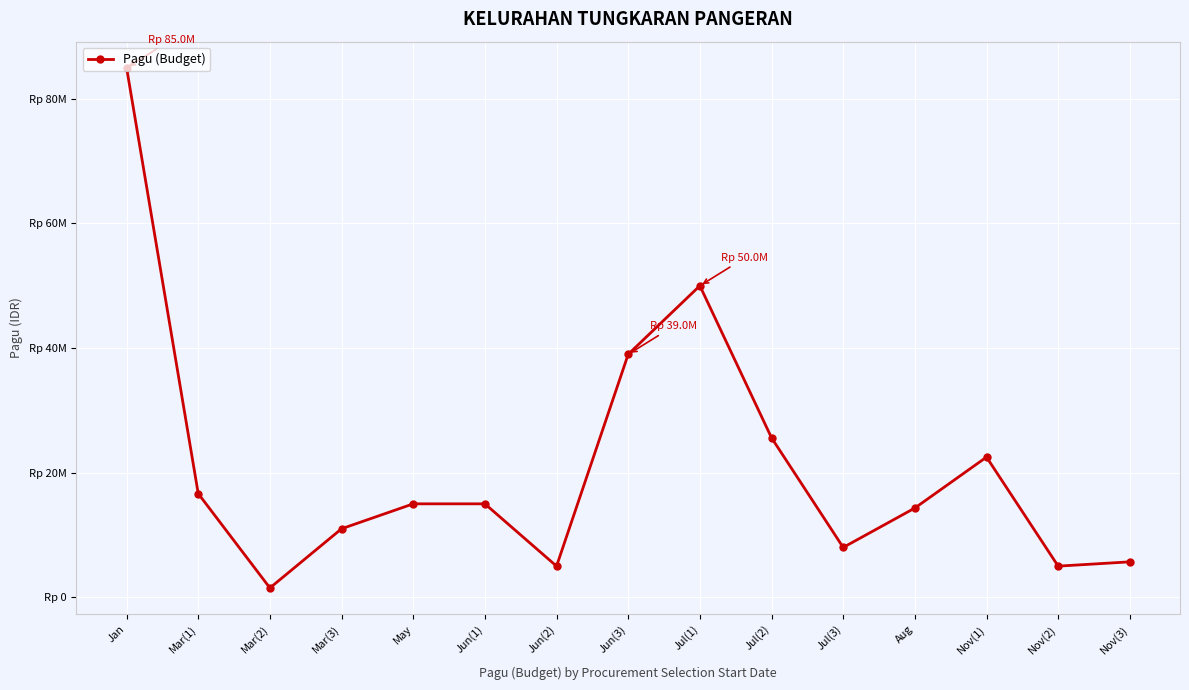

Does the chart have visible grid lines?

Yes